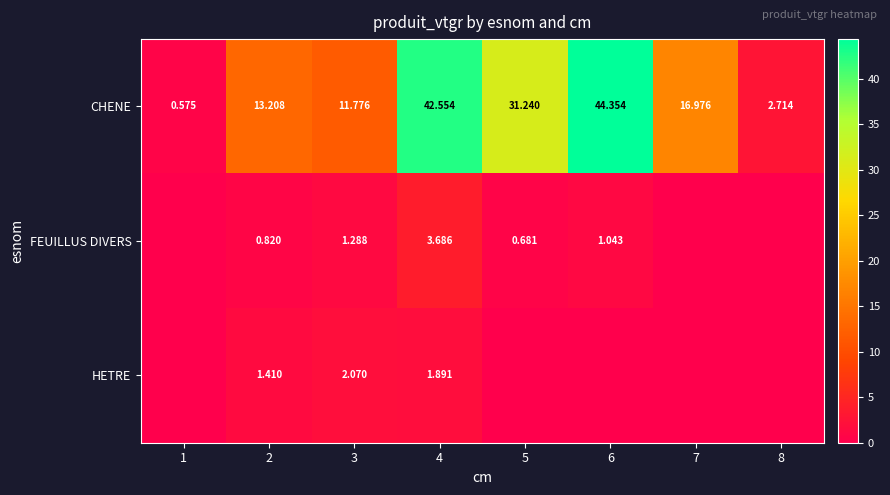

At which category does the chart reach its minimum across all series?

1